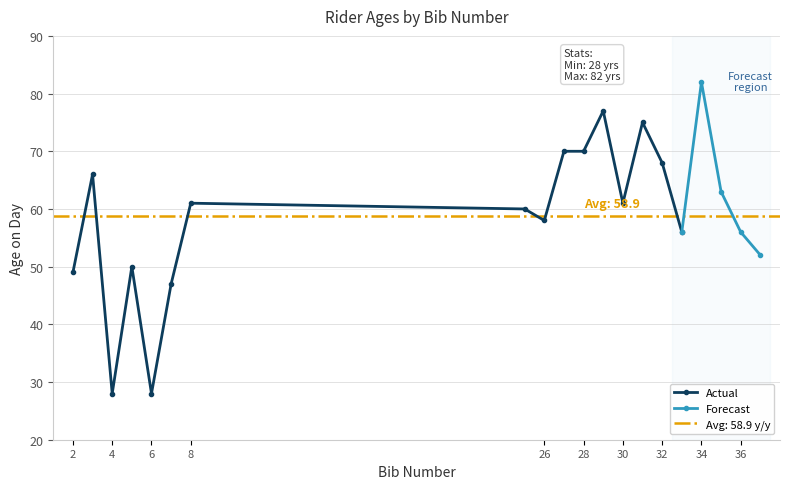

List the labels in order of value, largest first.

34, 29, 31, 27, 28, 32, 3, 35, 8, 30, 25, 26, 33, 36, 37, 5, 2, 7, 4, 6